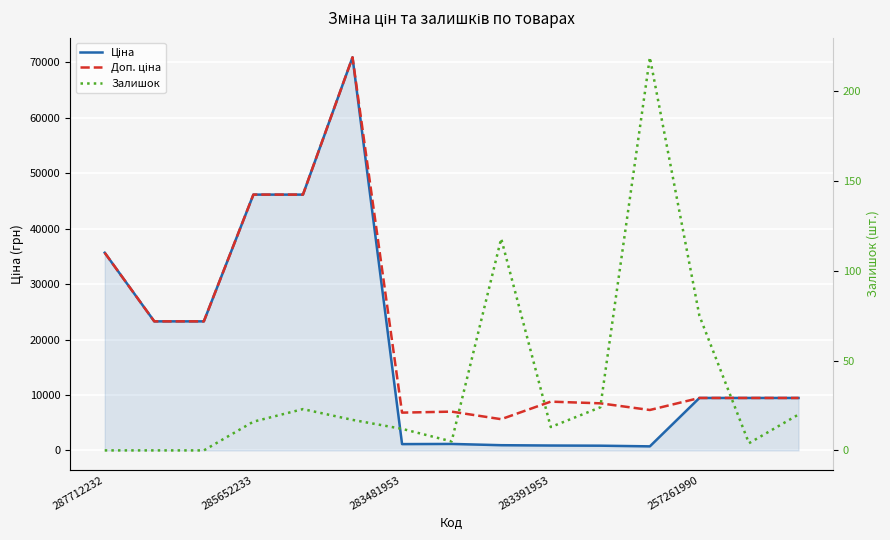

What is the label of the 14th point from the right?

285652233